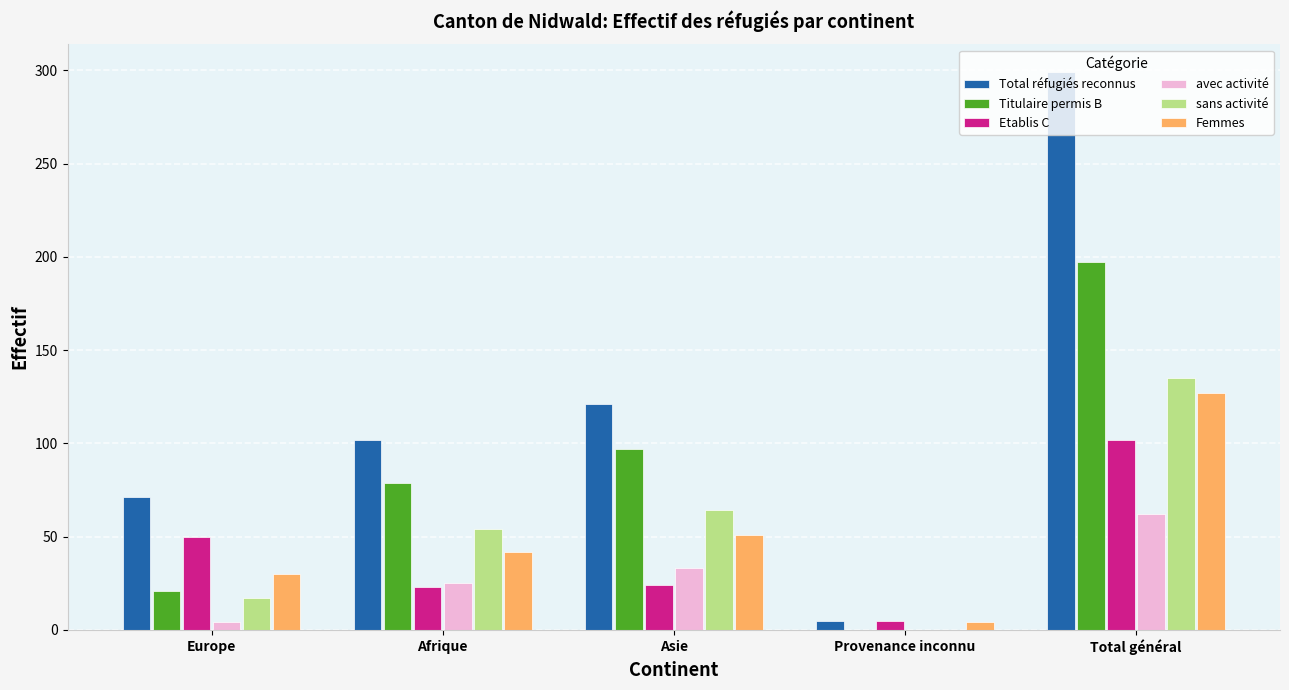

At which label does Femmes reach its peak?

Total général